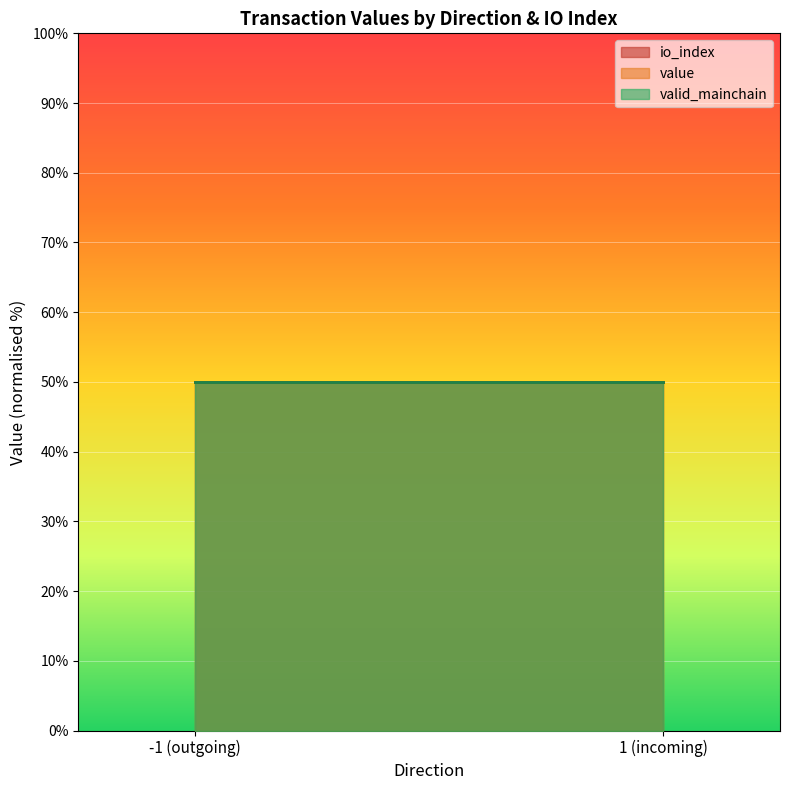

Is the value of valid_mainchain at 1_0 greater than the value of io_index at -1_0?

Yes